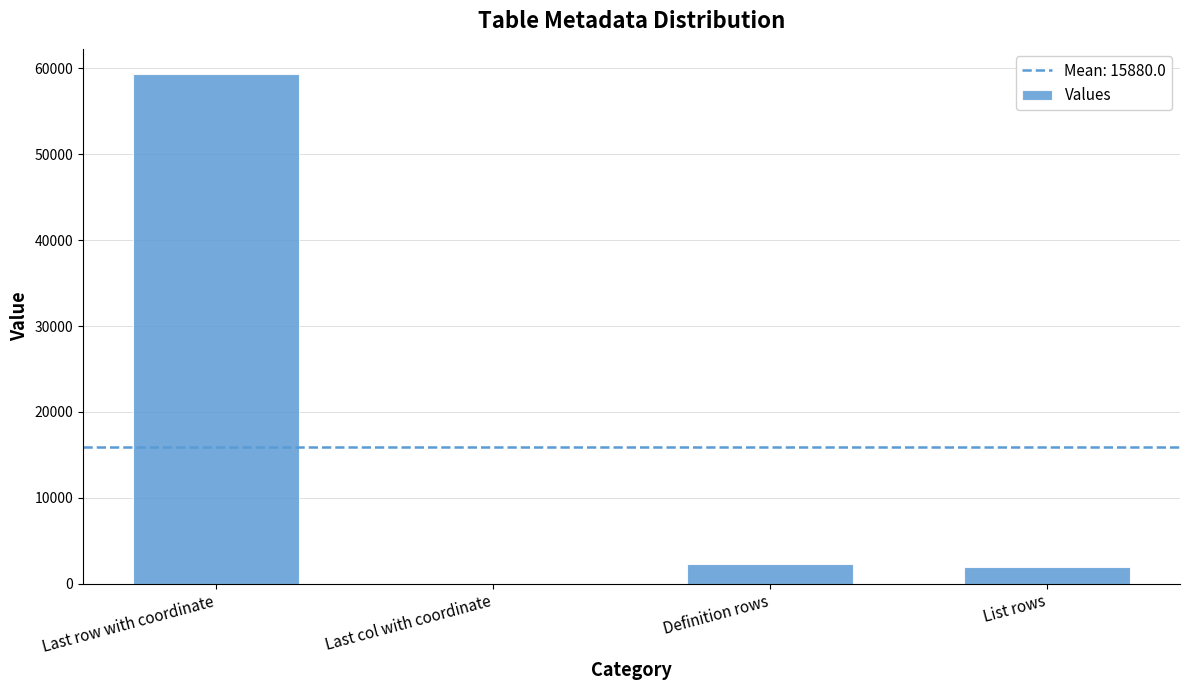

Reading left to right, list all the values displayed in this chart.

Last row with coordinate=59320	Last col with coordinate=1	Definition rows=2232	List rows=1967